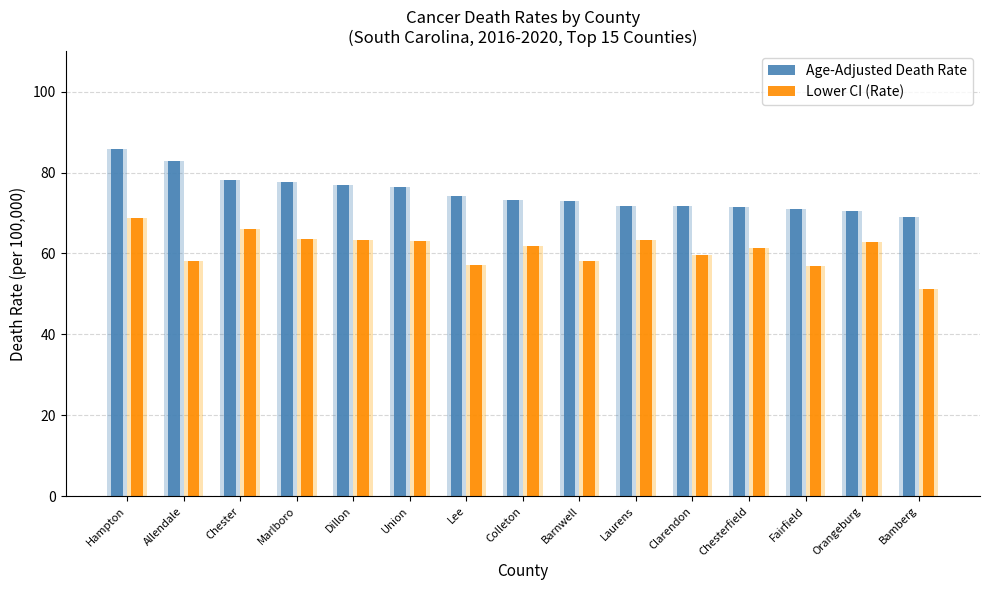

Is it true that Lower CI (Rate) equals 57.1 at Lee?

True